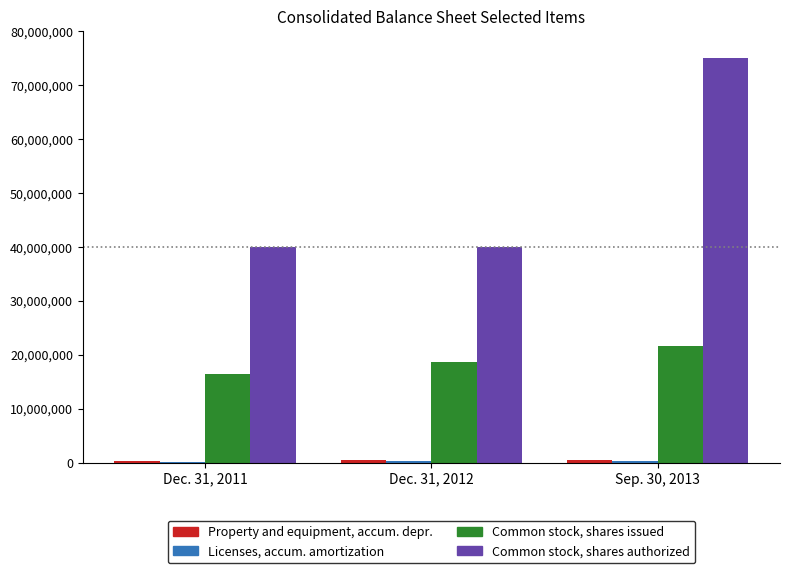

Does the chart contain stacked bars?

No